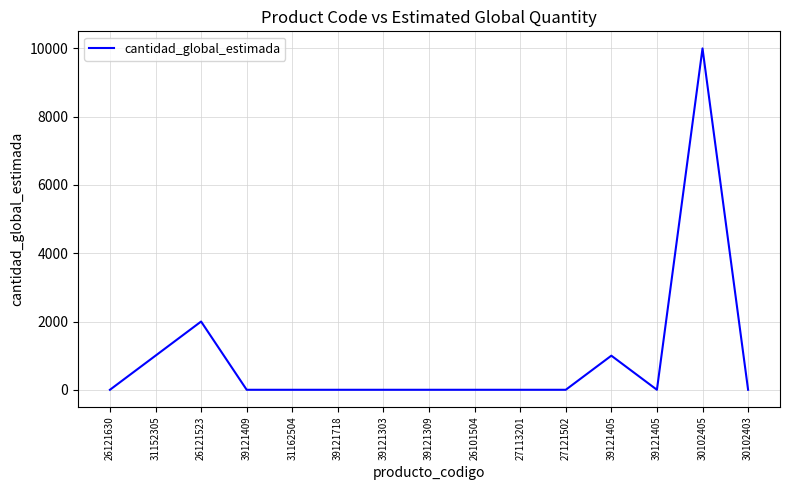

Rank the categories by value from highest to lowest.

30102405, 26121523, 31152305, 39121405, 26121630, 39121409, 31162504, 39121718, 39121303, 39121309, 26101504, 27113201, 27121502, 39121405, 30102403